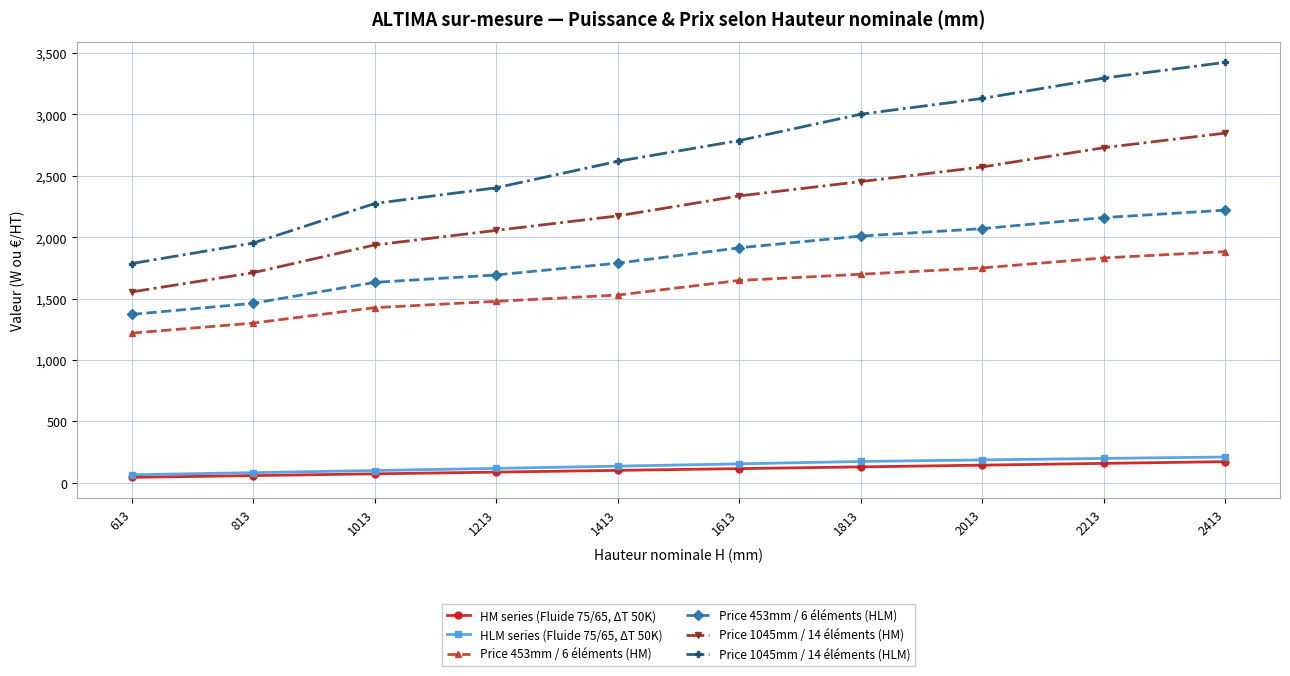

The HM series (Fluide 75/65, ΔT 50K) series shows 158.9 at 2213. True or false?

True